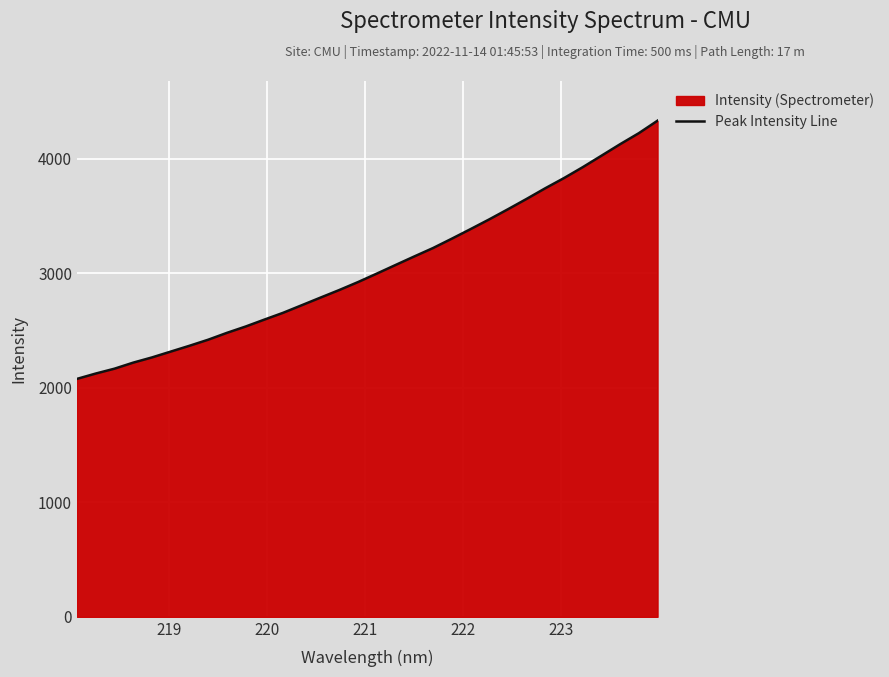

What is the minimum value shown in the chart?

2078.1